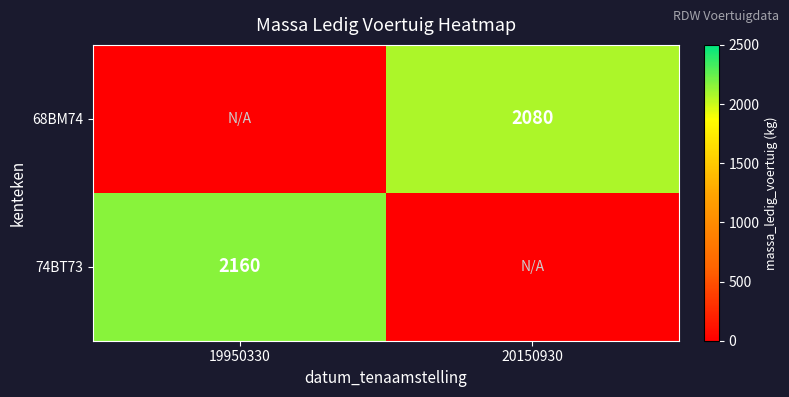

Is it true that 74BT73 equals 611 at 19950330?

False